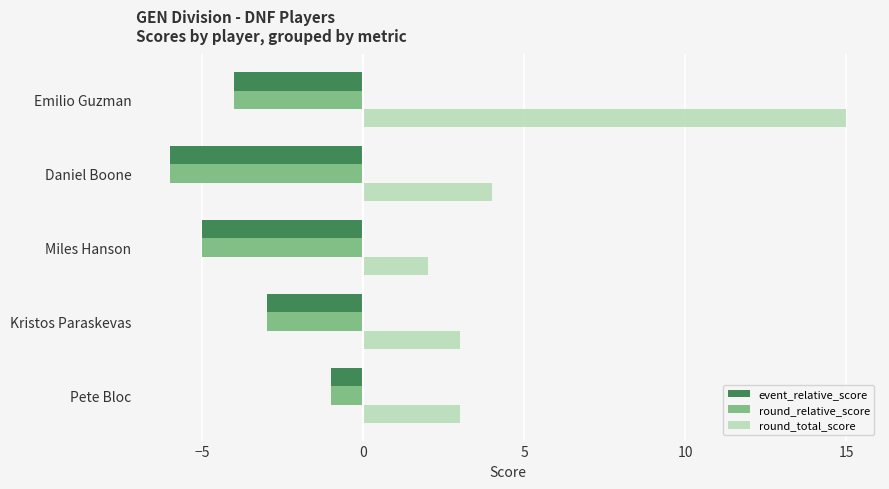

Which series has the largest total across all categories?

round_total_score